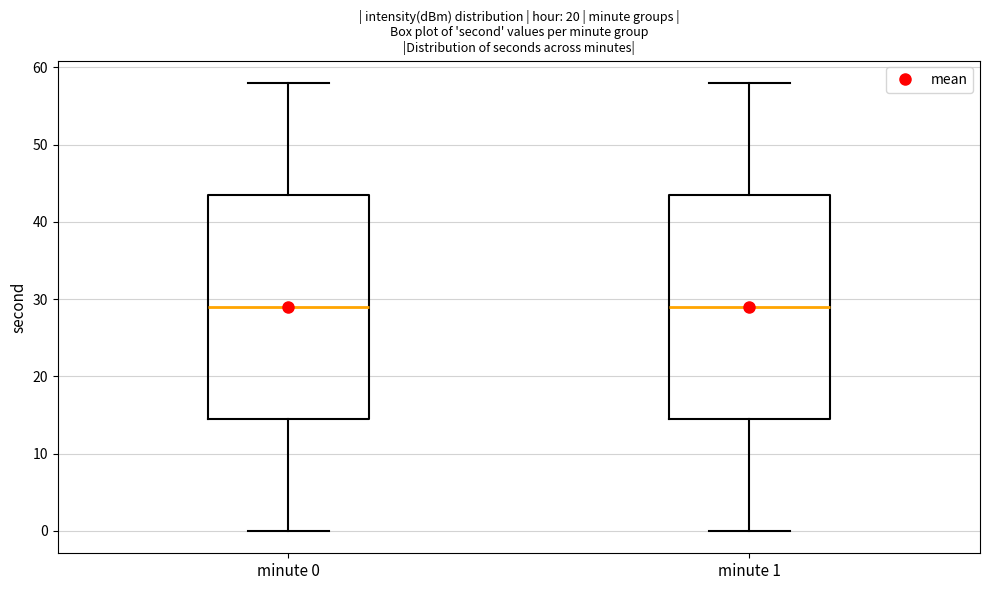

Where is the lower edge of the box for minute 0 on the y-axis? The values are not printed on the chart, so give them approximately, as read against the axis.

15